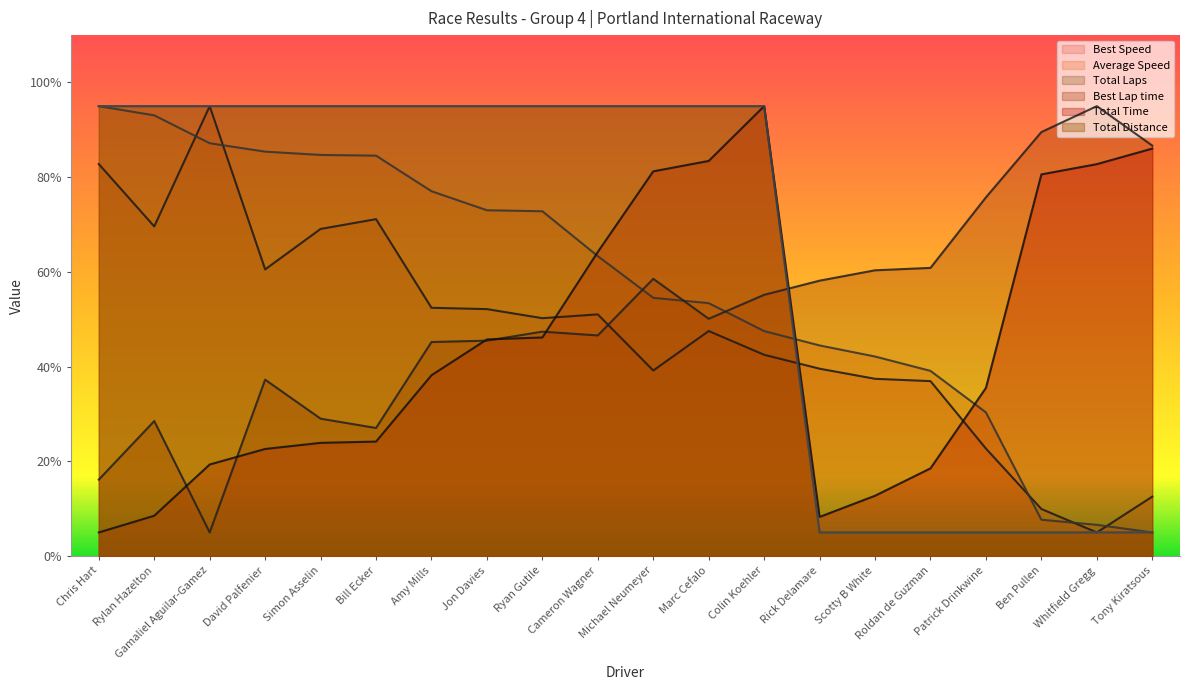

Which category has the lowest value in the Best Speed series?

Whitfield Gregg